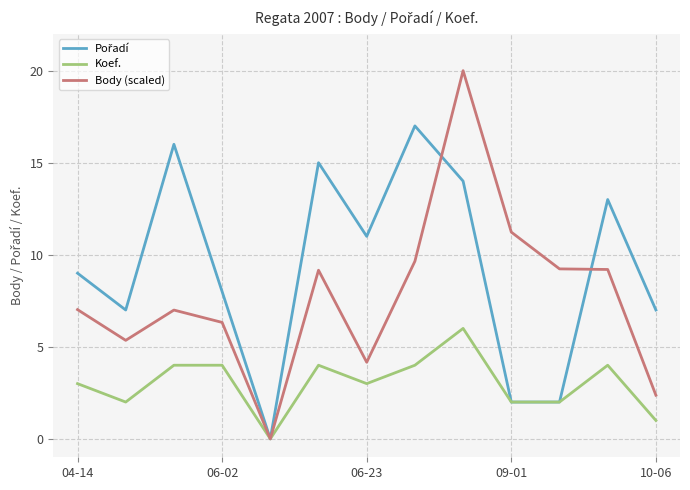

How many data points does each series have?

13